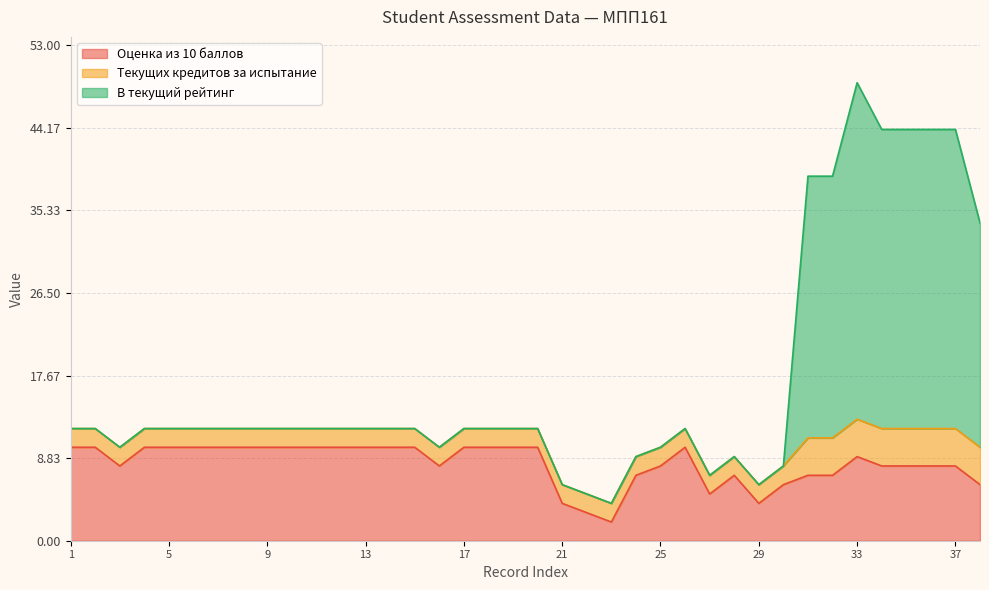

At which category is the sum across all series the highest?

33